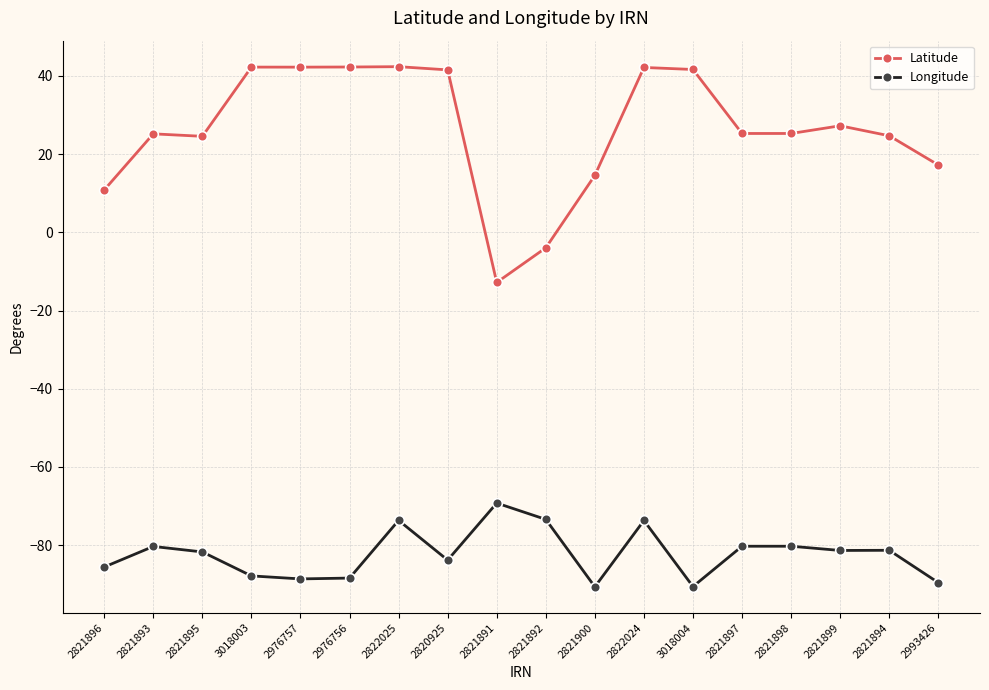

True or false: Longitude has more than 0 points higher than both neighbors.

True